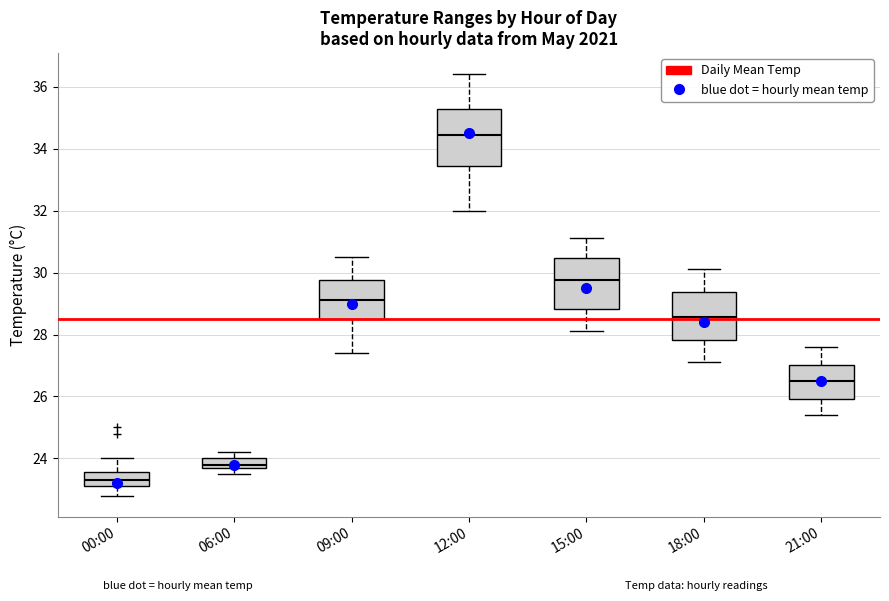

Where is the lower edge of the box for 06:00 on the y-axis? The values are not printed on the chart, so give them approximately, as read against the axis.

23.8